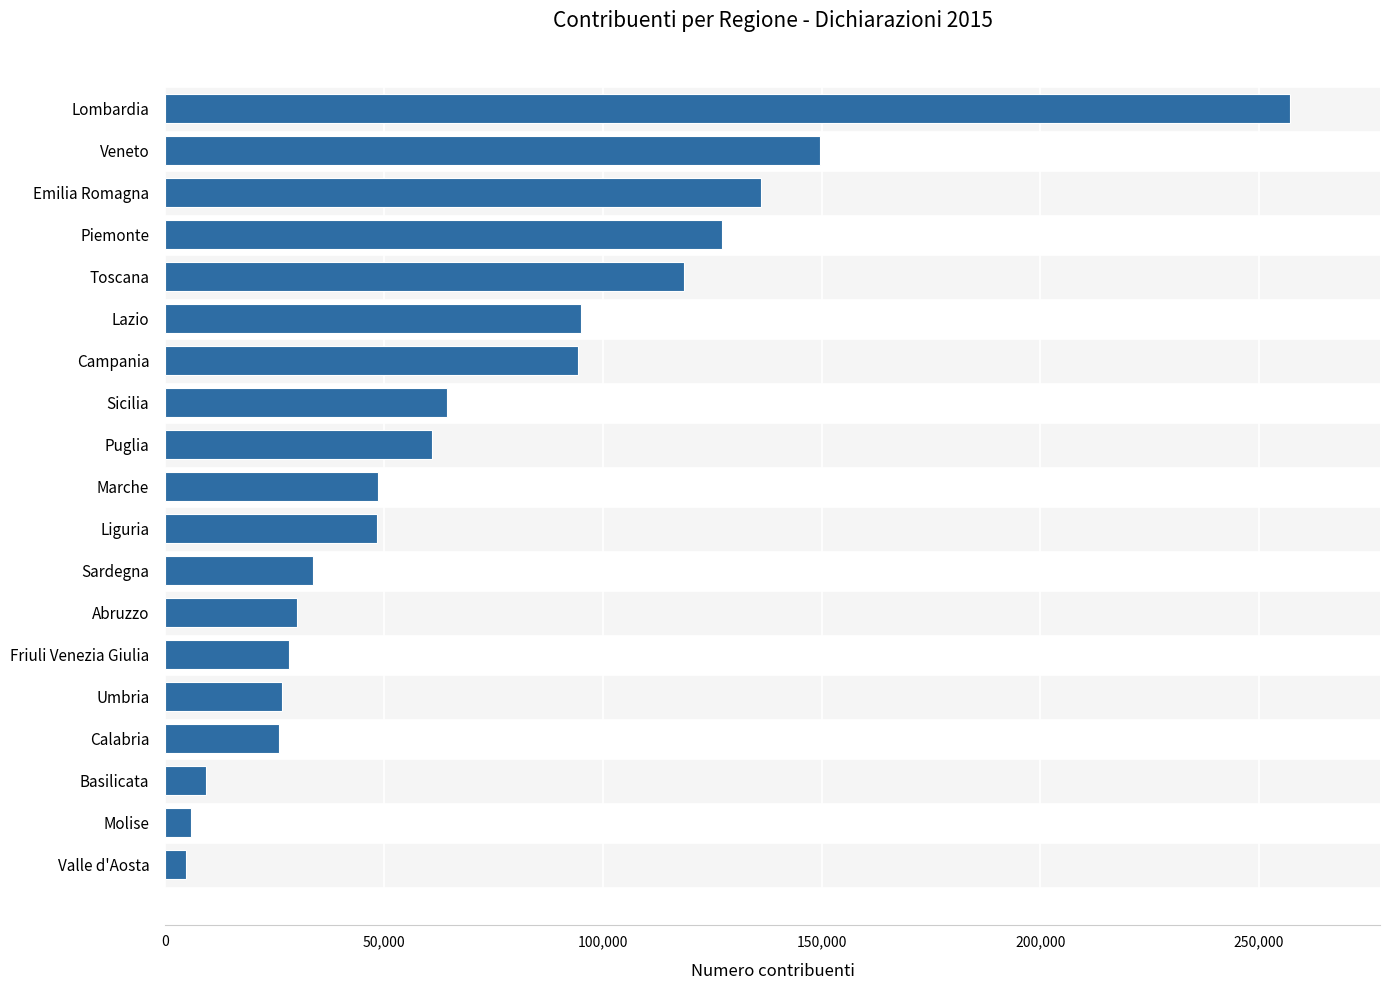

What is the average value?

71852